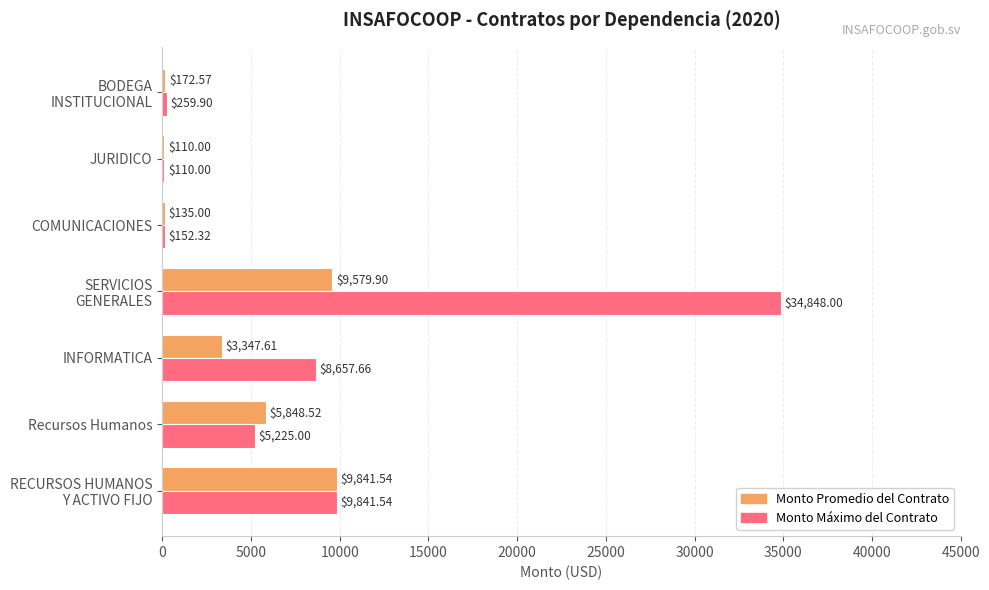

Count the number of categories in the chart.

7